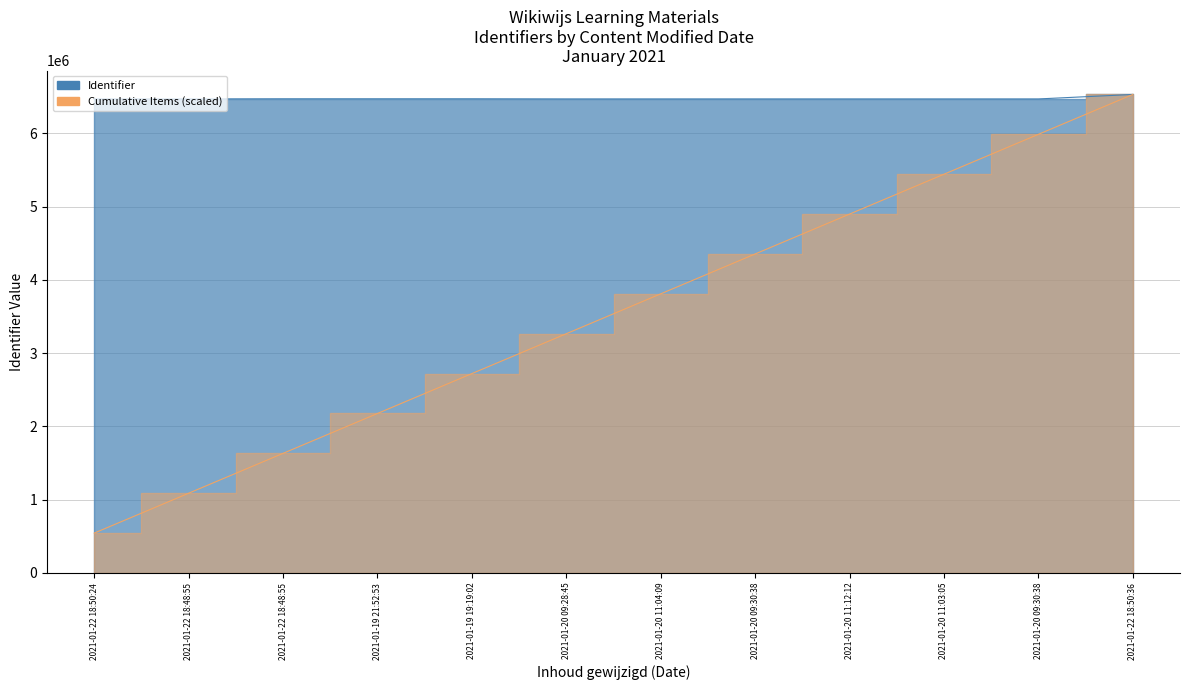

Is it true that the value at 2021-01-20 09:30:38 is 6468475?

True